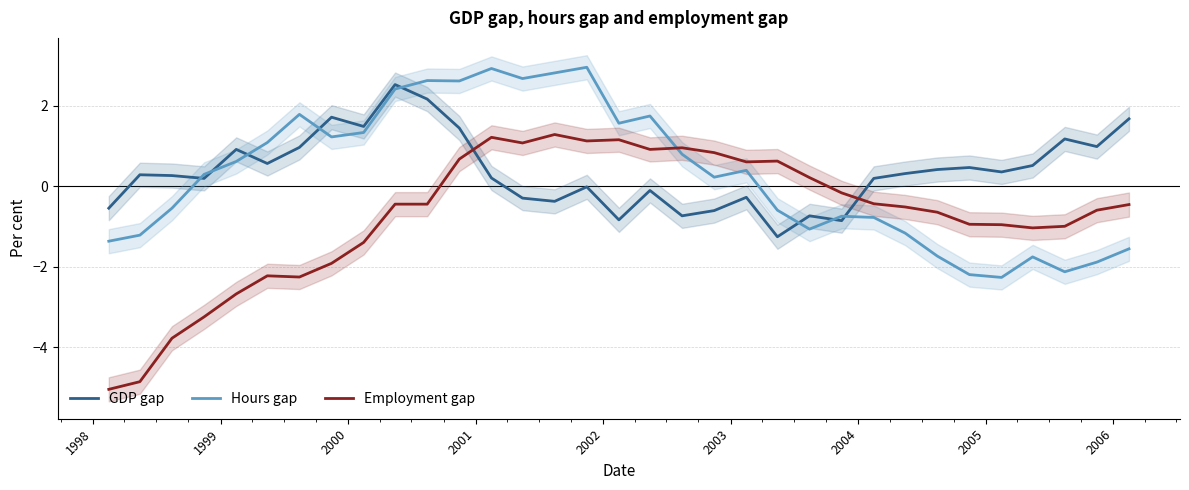

In GDP gap, how many points are lower than both neighbors (excluding endpoints)?

10